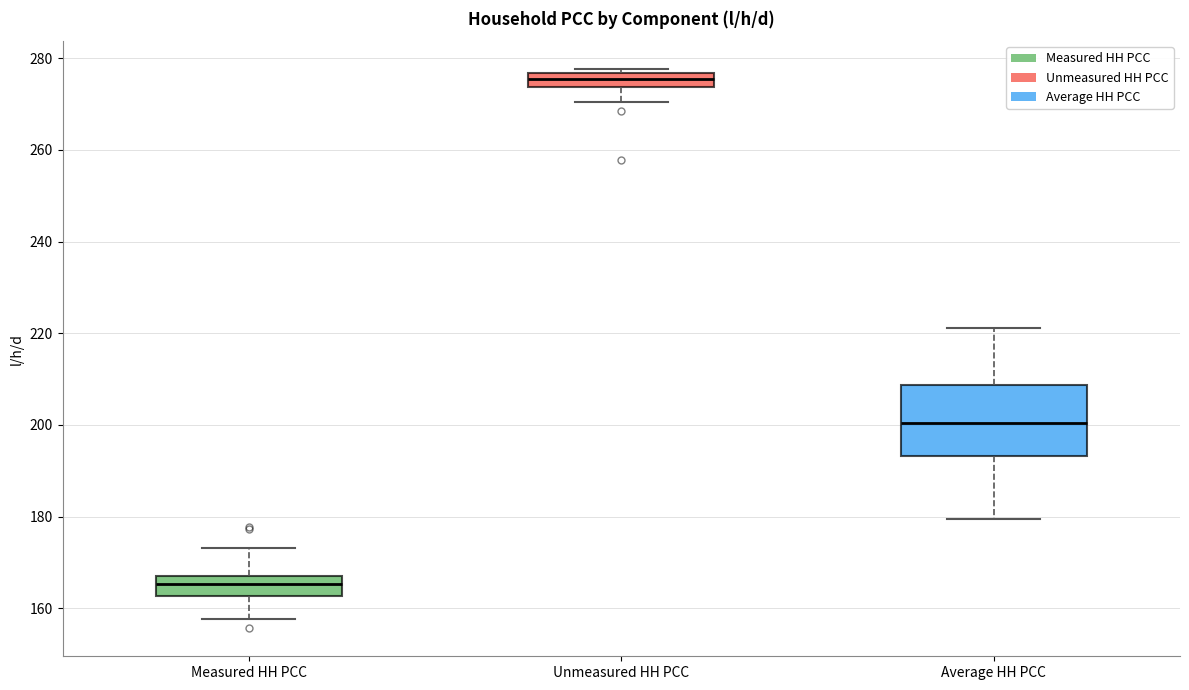

Reading left to right, read every box against the y-axis: the position of its median line, the range the box covers, and the ends of its whiskers. The values are not printed on the chart, so give them approximately, as read against the axis.

Measured HH PCC: median 166 (inside the box), box 162 to 166, whiskers 158 to 174
Unmeasured HH PCC: median 276 (inside the box), box 274 to 276, whiskers 270 to 278
Average HH PCC: median 200, box 194 to 208, whiskers 180 to 222